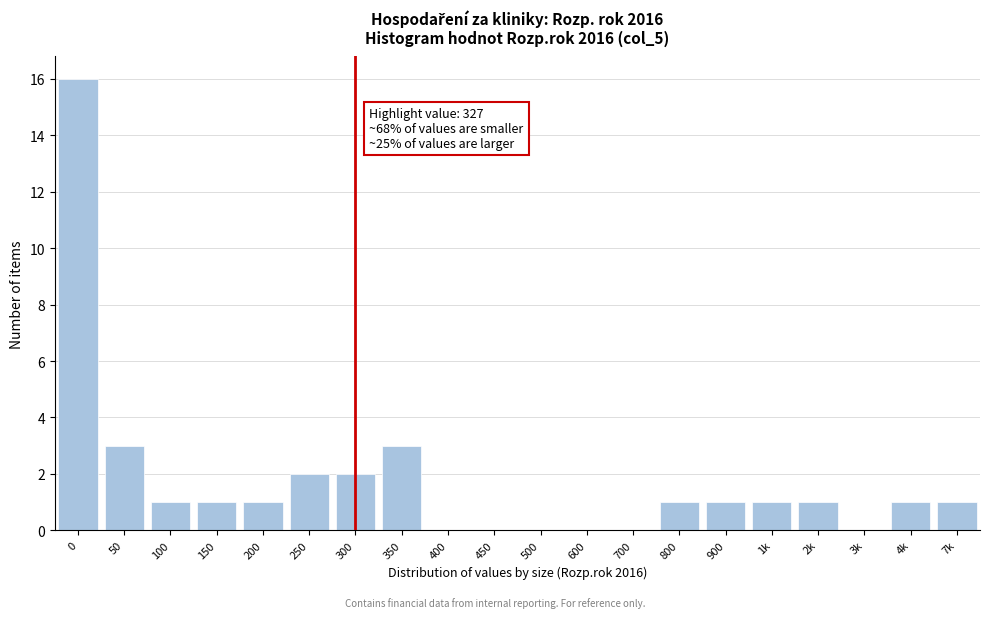

Reading left to right, what are all the values shown in this chart?

0=16	50=3	100=1	150=1	200=1	250=2	300=2	350=3	400=0	450=0	500=0	600=0	700=0	800=1	900=1	1k=1	2k=1	3k=0	4k=1	7k=1